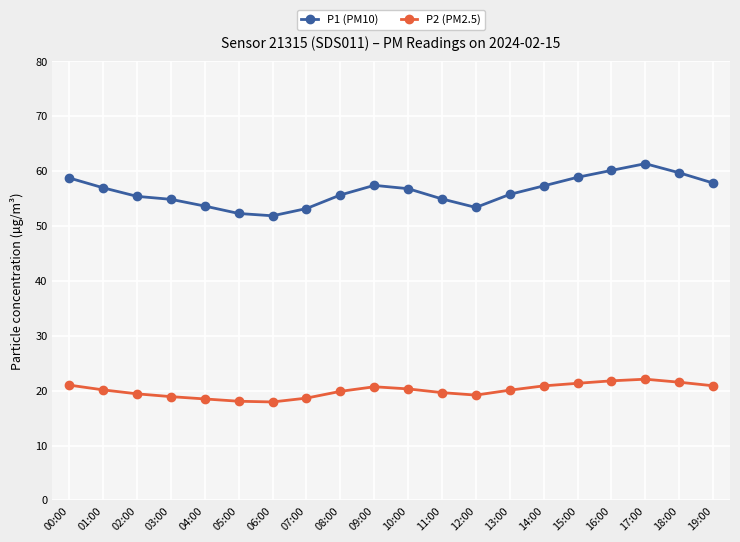

Is the value of P1 (PM10) at 12:00 greater than the value of P2 (PM2.5) at 11:00?

Yes